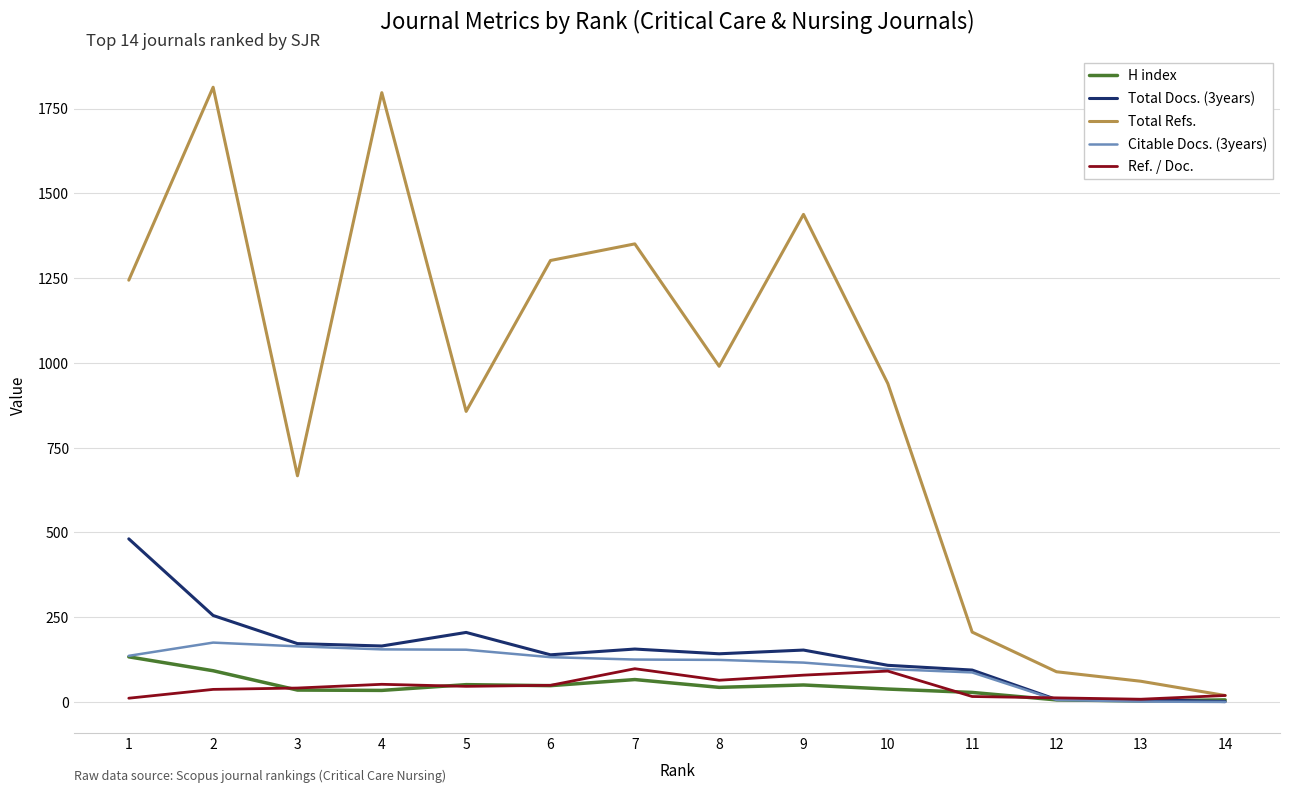

The value of Total Refs. at 11 is 206. True or false?

True